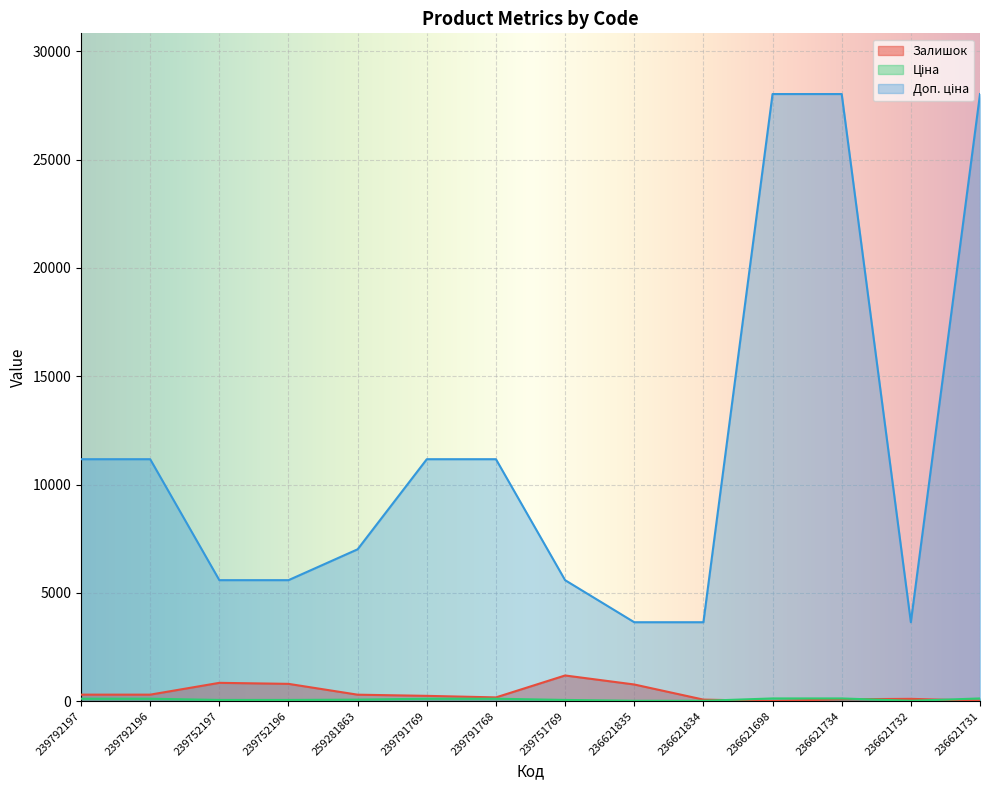

In Доп. ціна, how many points are lower than both neighbors (excluding endpoints)?

1